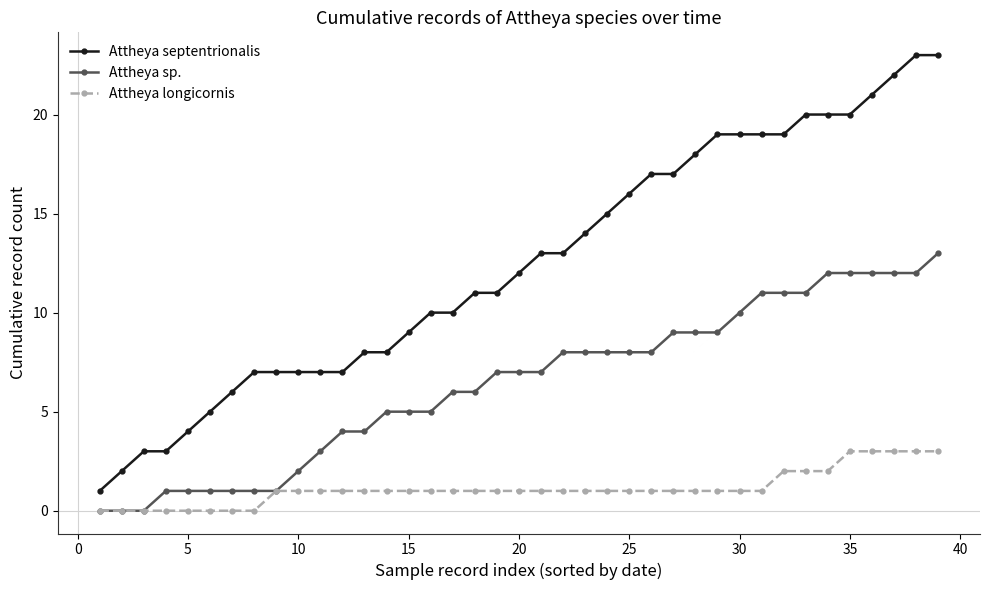

Which series has the largest range (max minus min)?

Attheya septentrionalis